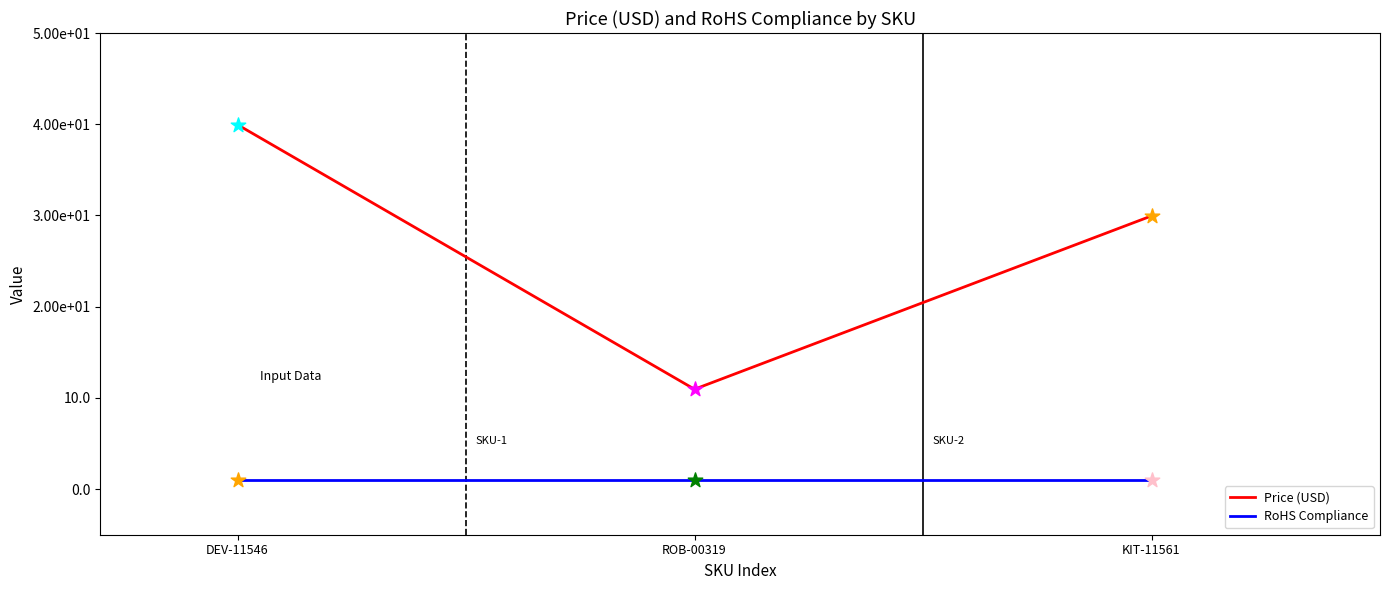

At how many categories does at least one series exceed 17?

2